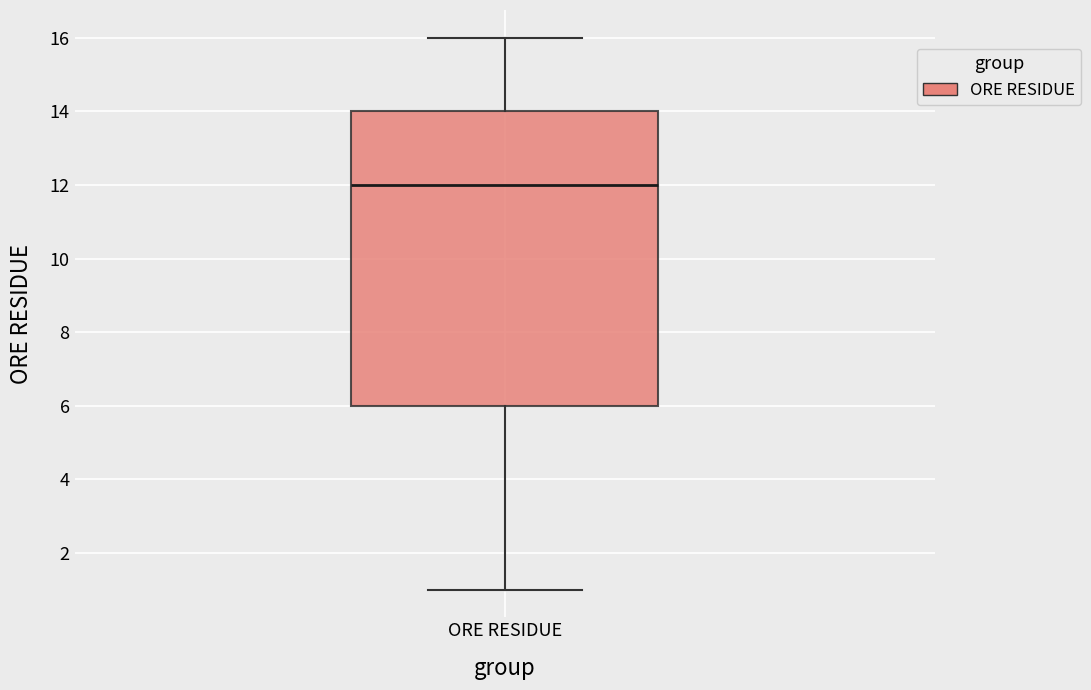

Transcribe this box plot: give where the median line is, the range the box spans, and where the two whiskers end, as read against the y-axis. The values are not printed on the chart, so give them approximately, as read against the axis.

median 12, box 6 to 14, whiskers 1 to 16